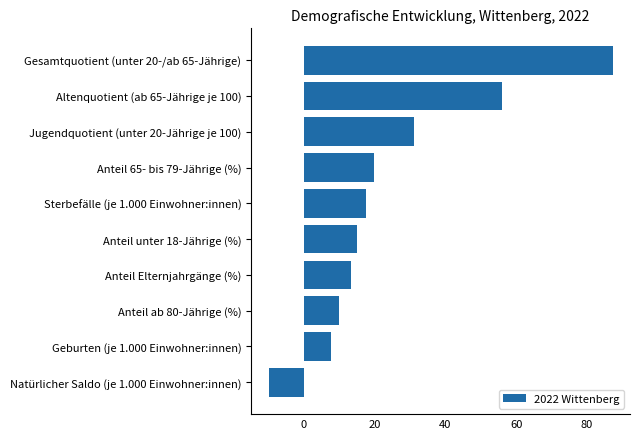

True or false: the data shows 56.1 at Altenquotient (ab 65-Jährige je 100).

True